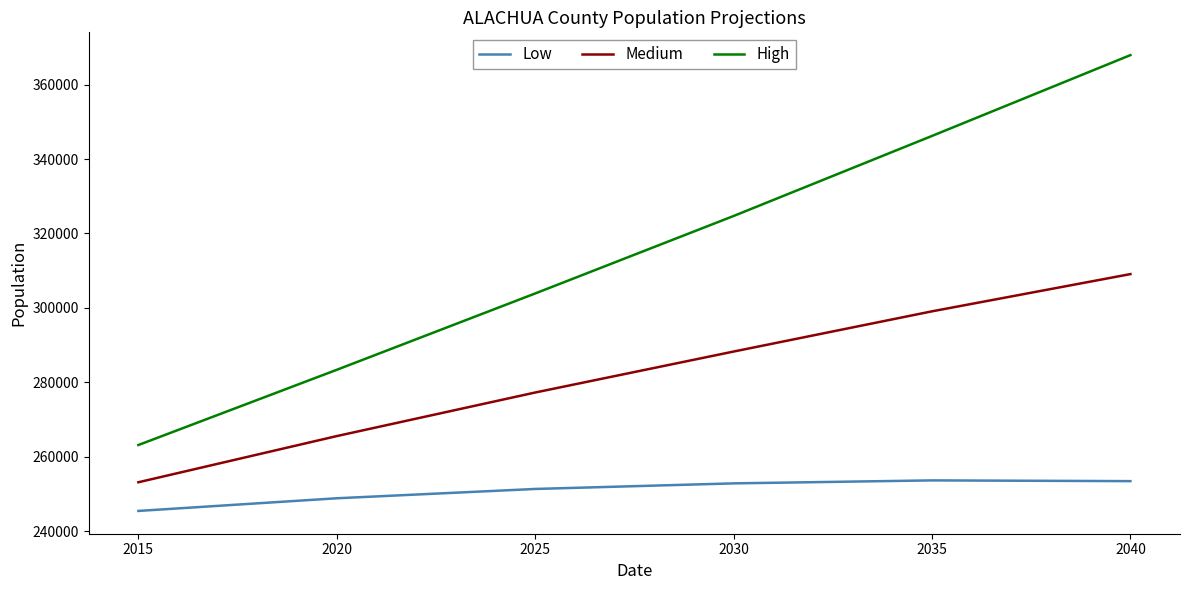

True or false: High and Low intersect in this chart.

False